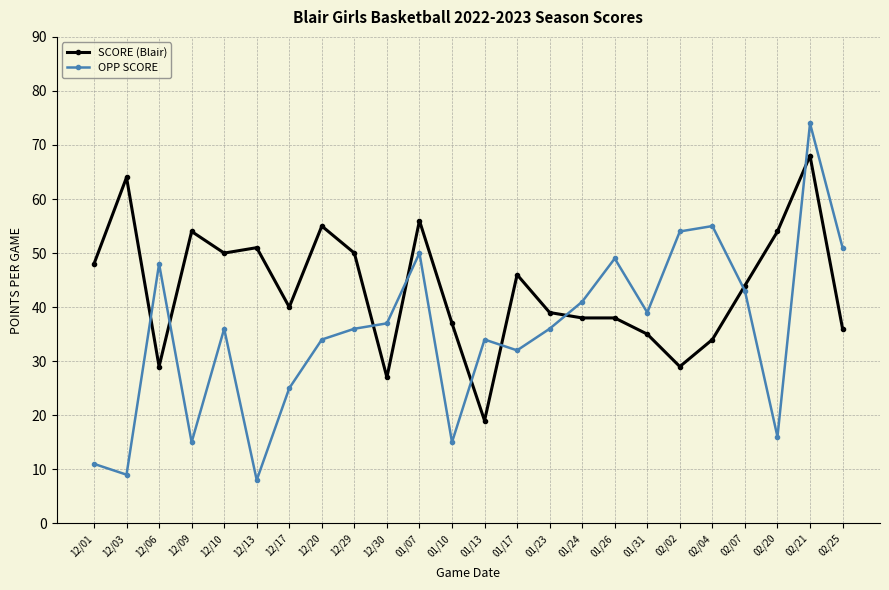

How many lines are shown in the chart?

2